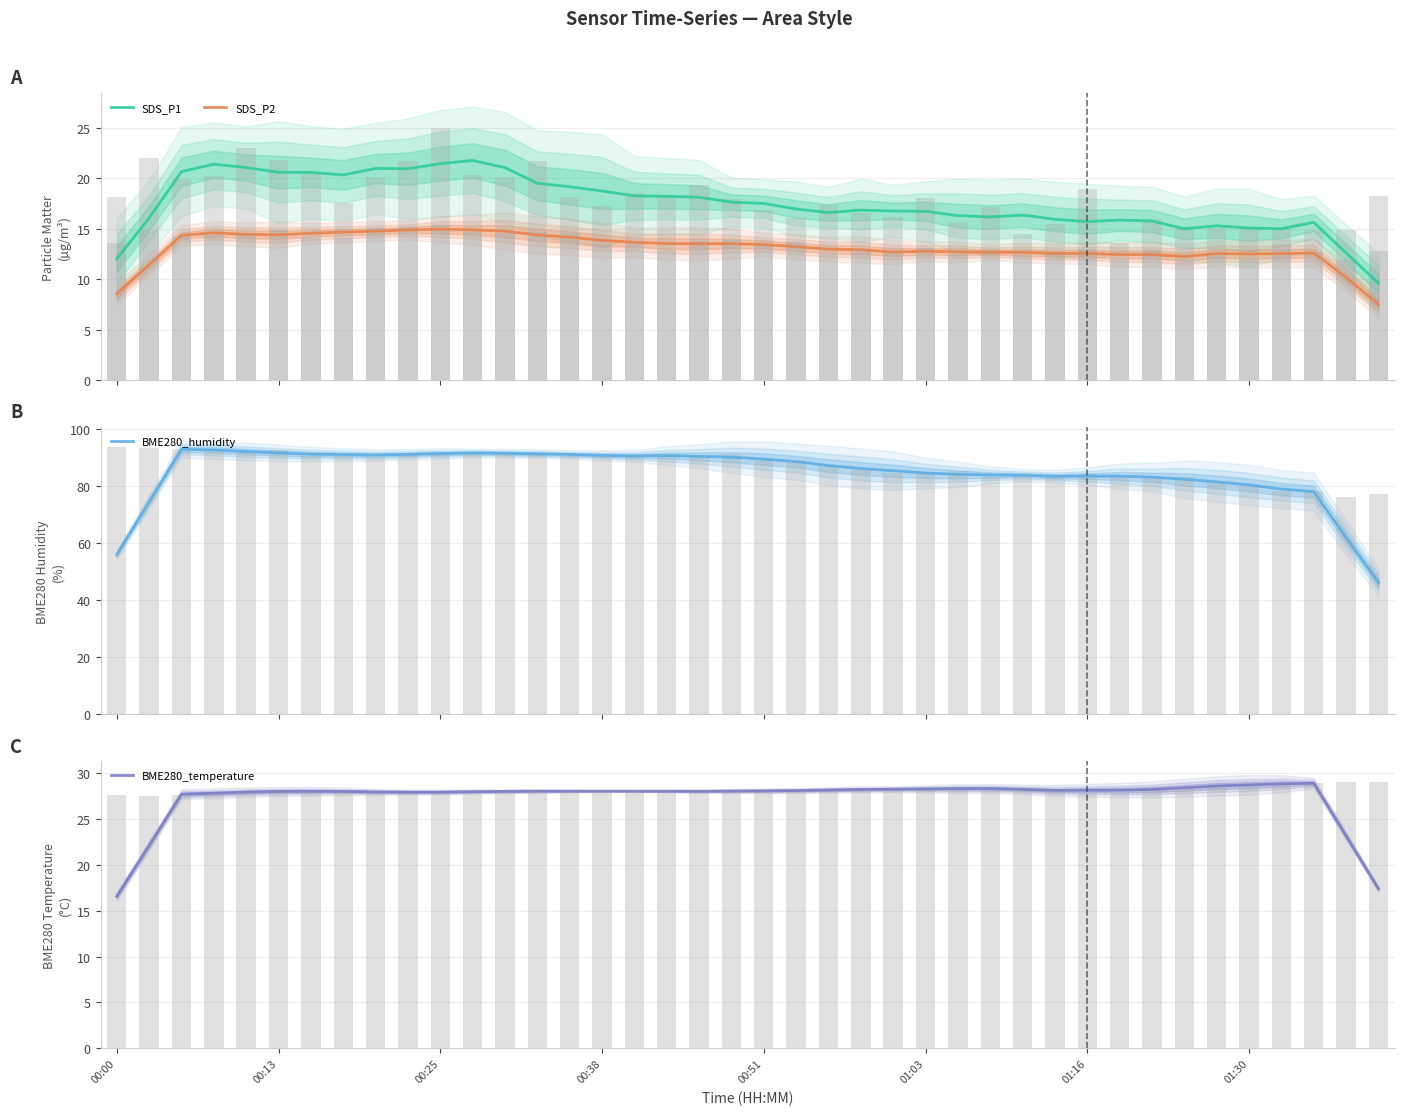

How many bars are there in total?

160